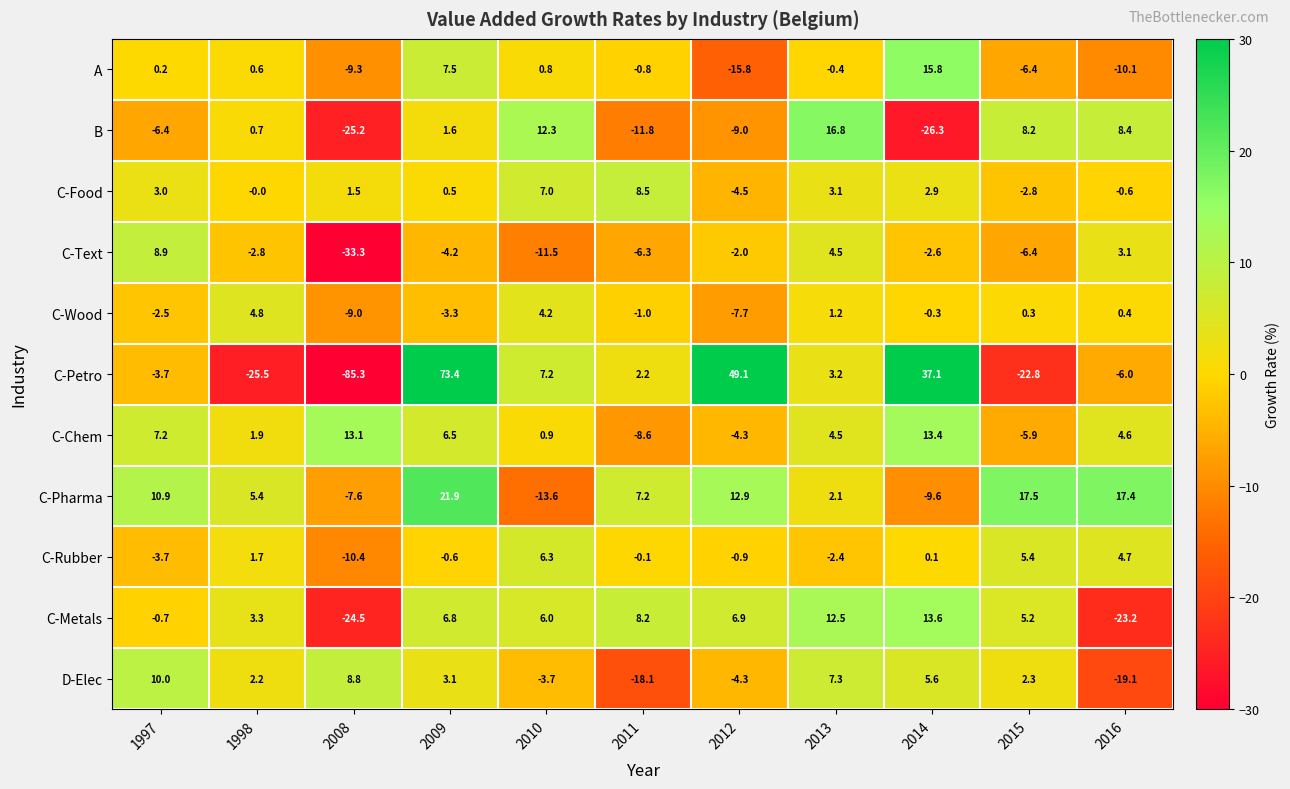

At which label does C-Pharma first exceed 7?

1997